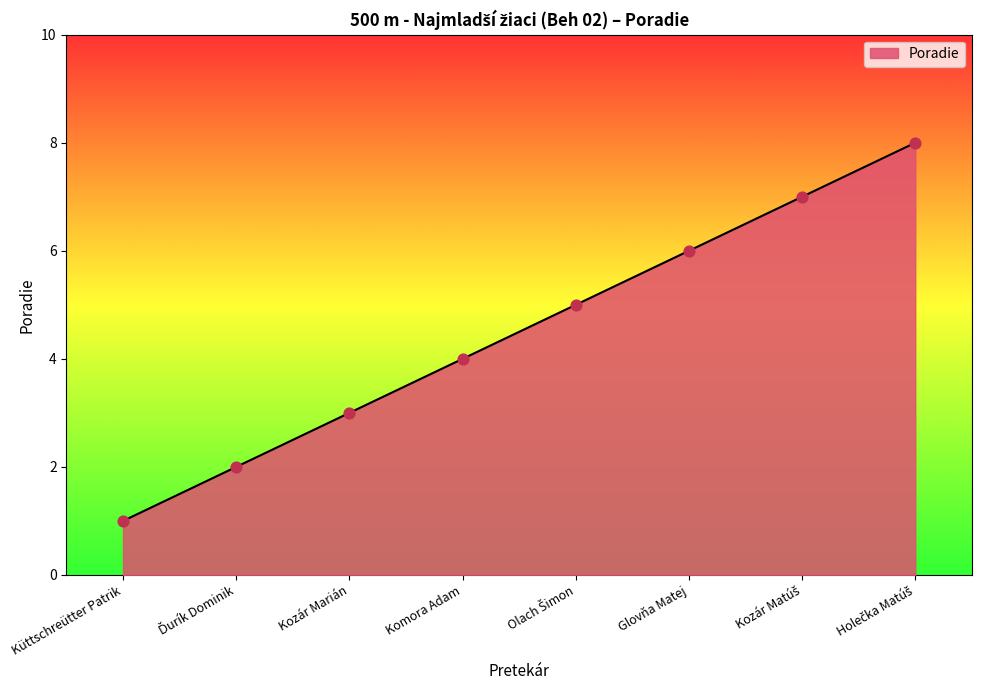

What is the change in value from Küttschreütter Patrik to Glovňa Matej?

+5